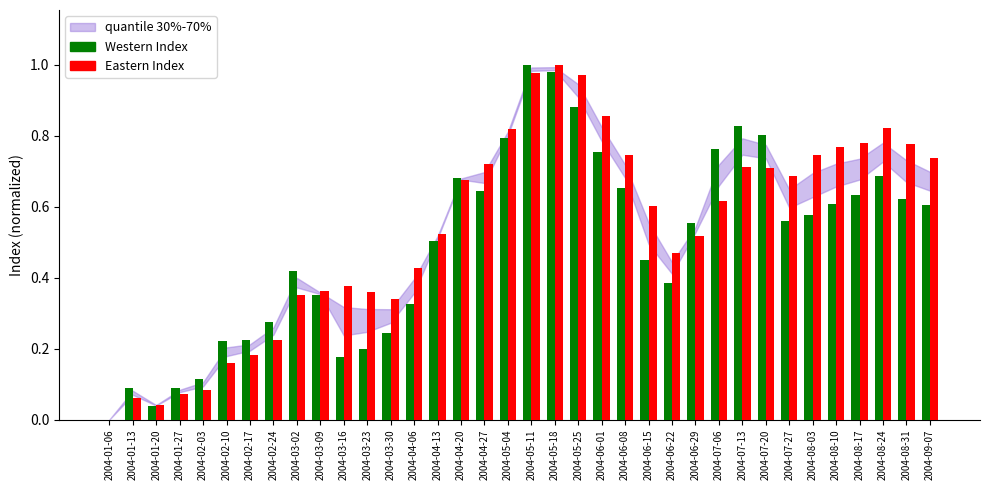

How many groups of bars are there?

36